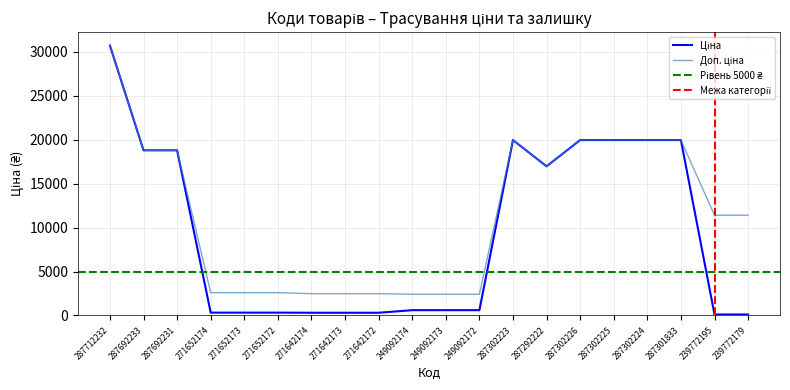

Does the chart have visible grid lines?

Yes